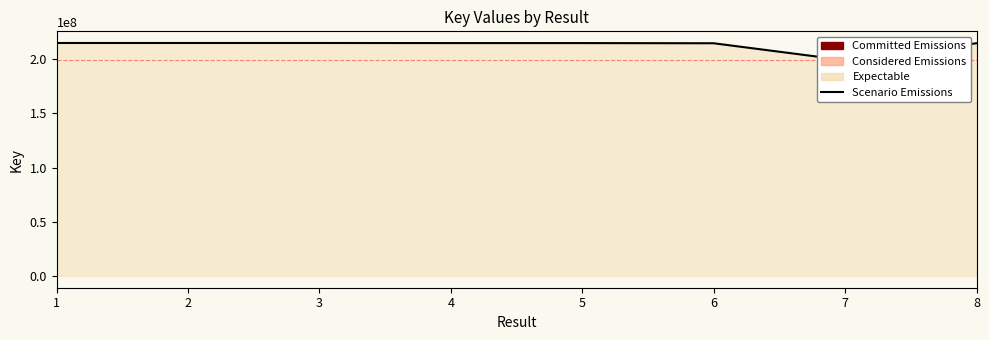

What is the change in value from 1 to 6?

-252147